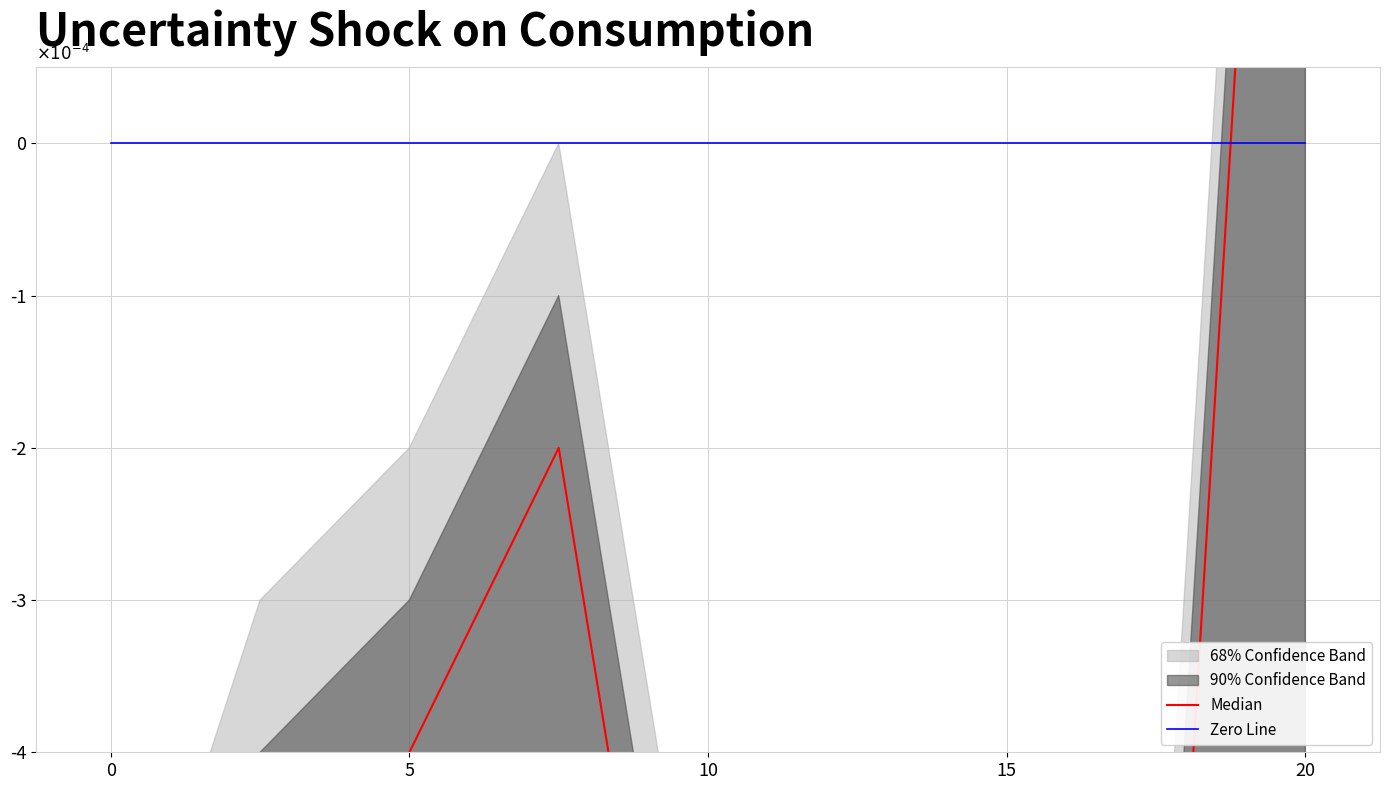

At 5, list the series in order from smallest to largest.

Median, Zero Line